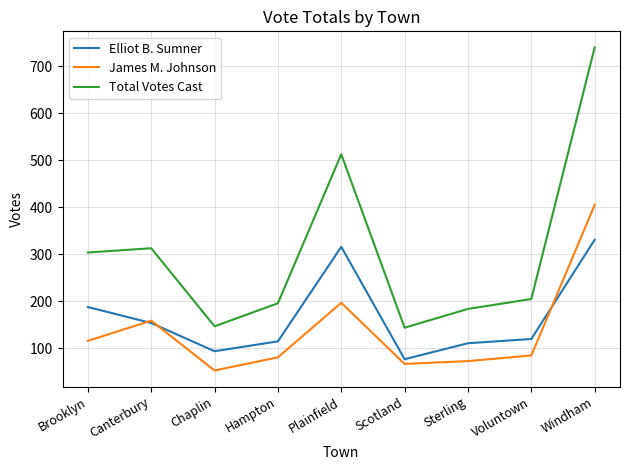

At which category is the sum across all series the highest?

Windham